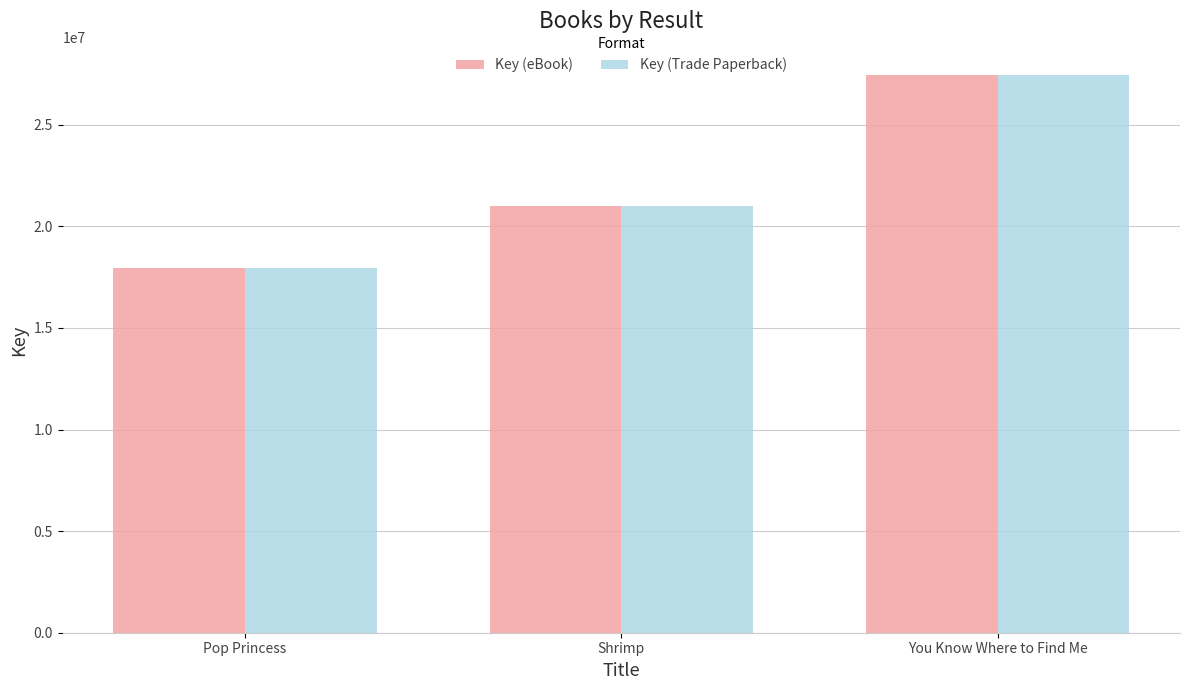

How many Key (eBook) values are between 17960238 and 27430815?

3